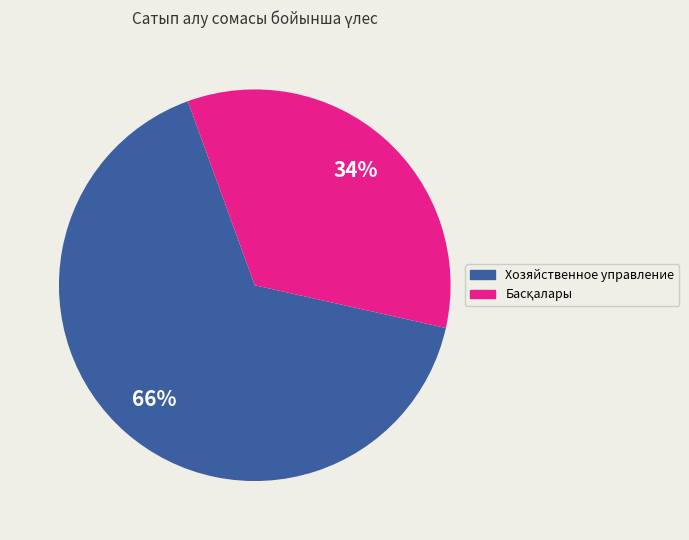

Is there any slice that represents more than half of the pie?

Yes